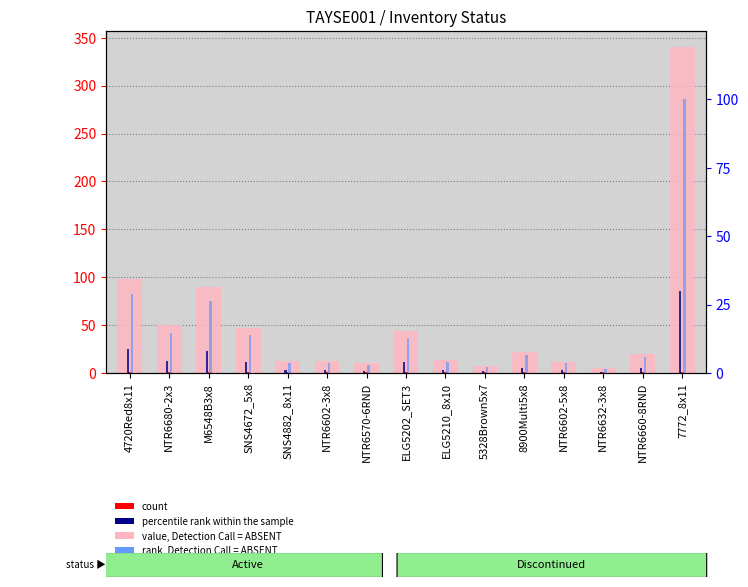

What value does the value, Detection Call = ABSENT series have at ELG5202_SET3?

44.0